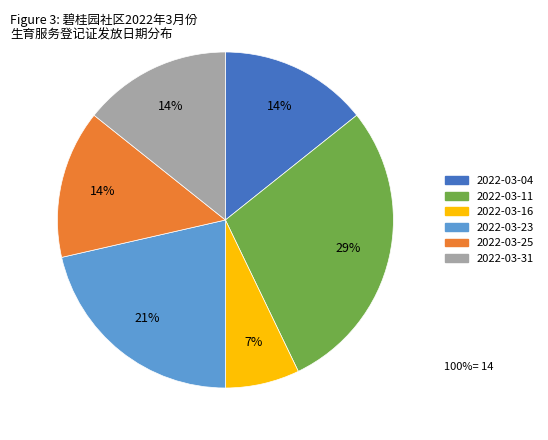

Between 2022-03-31 and 2022-03-16, which is larger?

2022-03-31